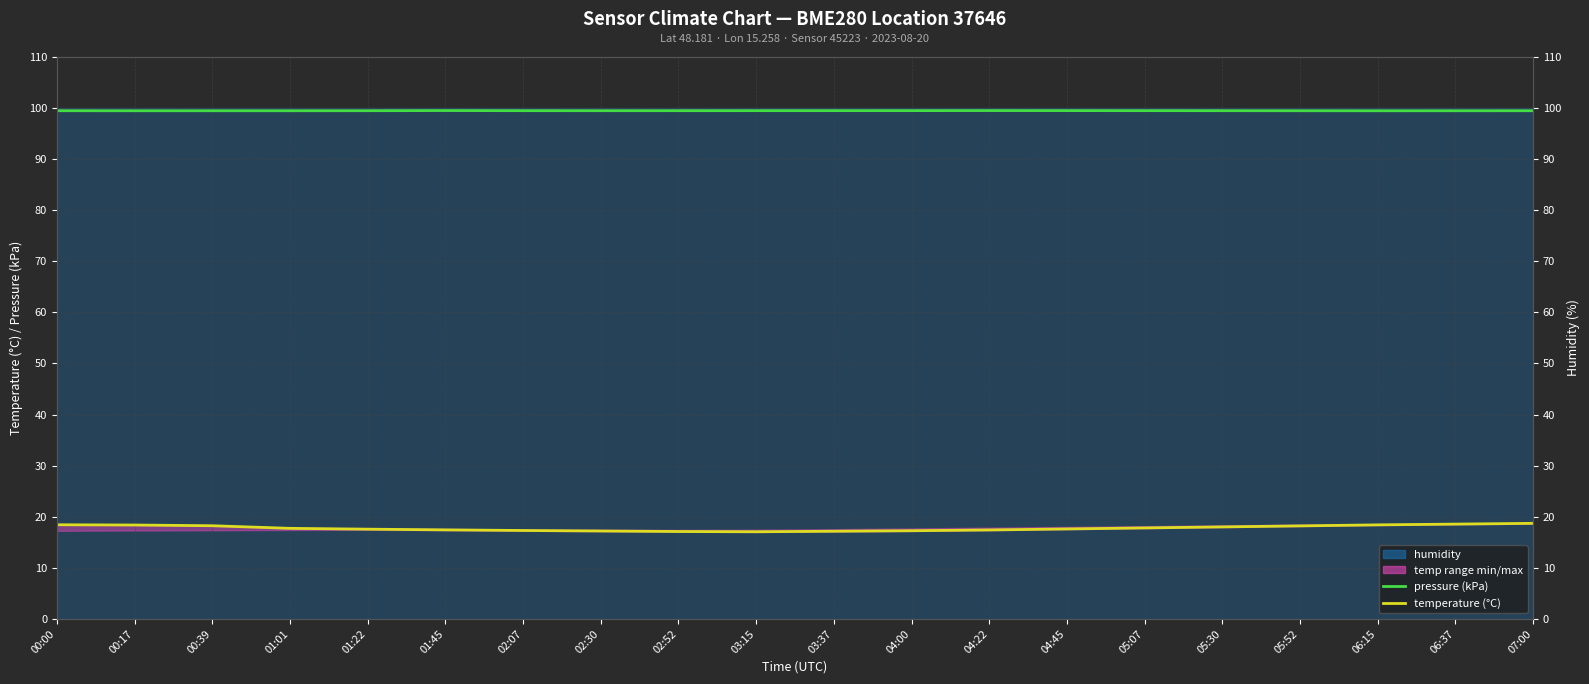

Where is the first local maximum for pressure (kPa)?

01:45